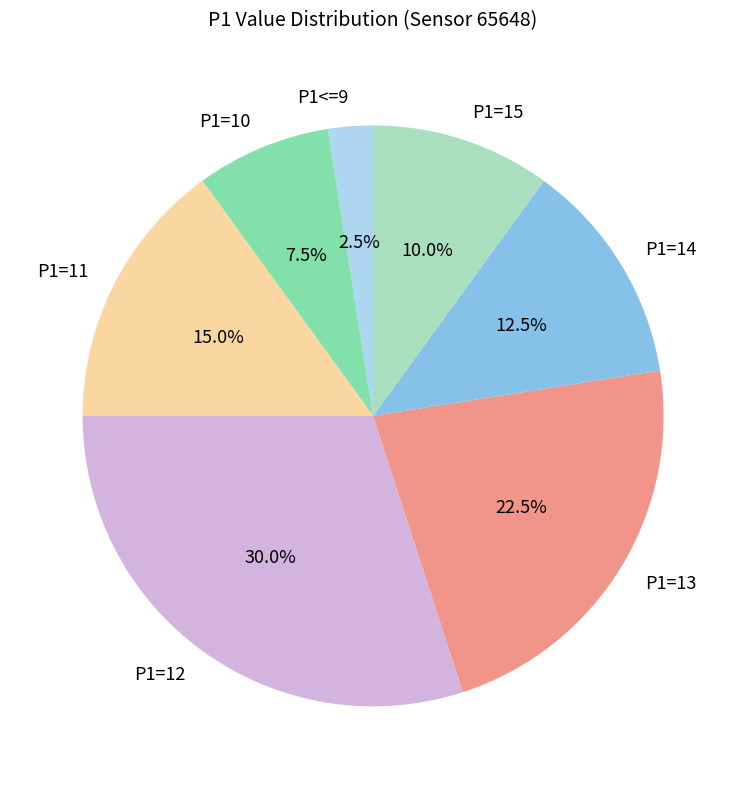

To the nearest percent, what is the average slice percentage?

14%